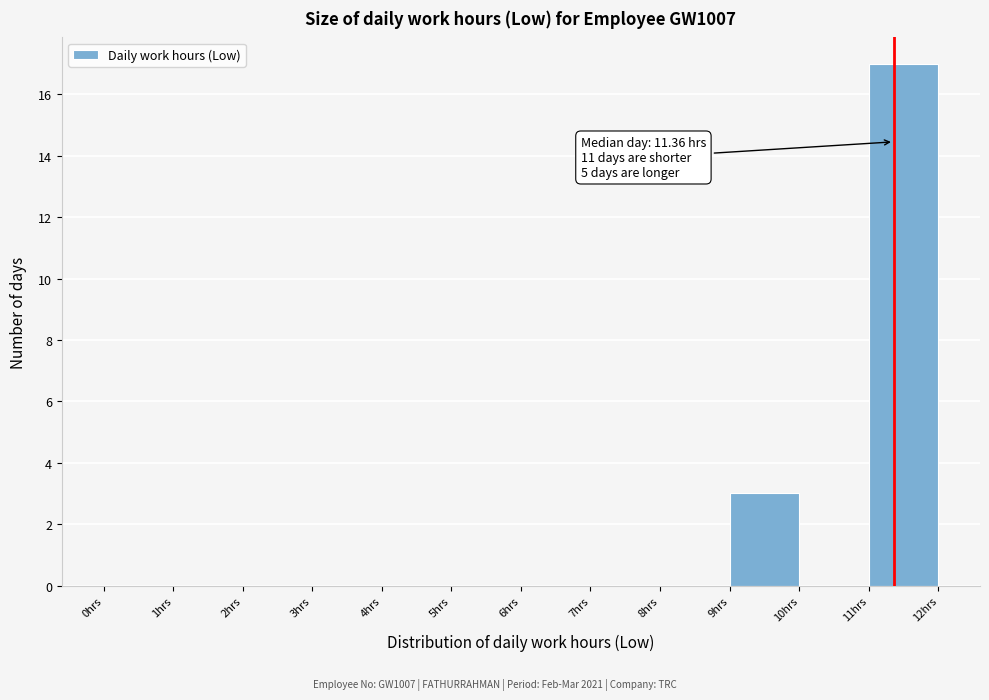

Which range on the x-axis has the tallest bar?

11 to 12